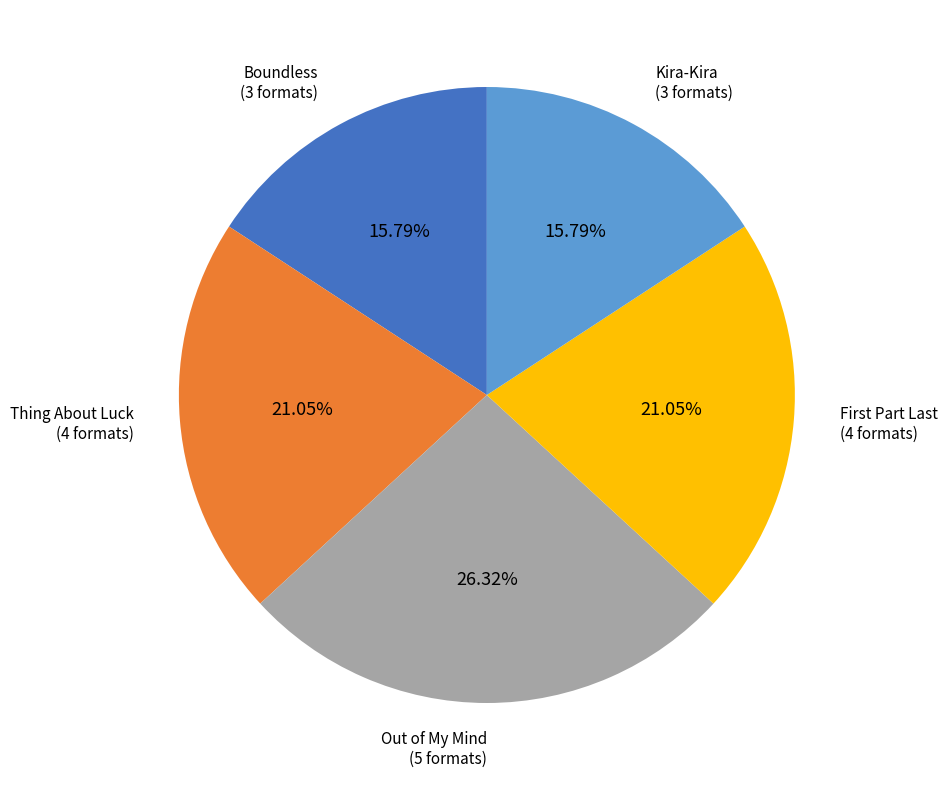

Is Out of My Mind the majority of the pie?

No